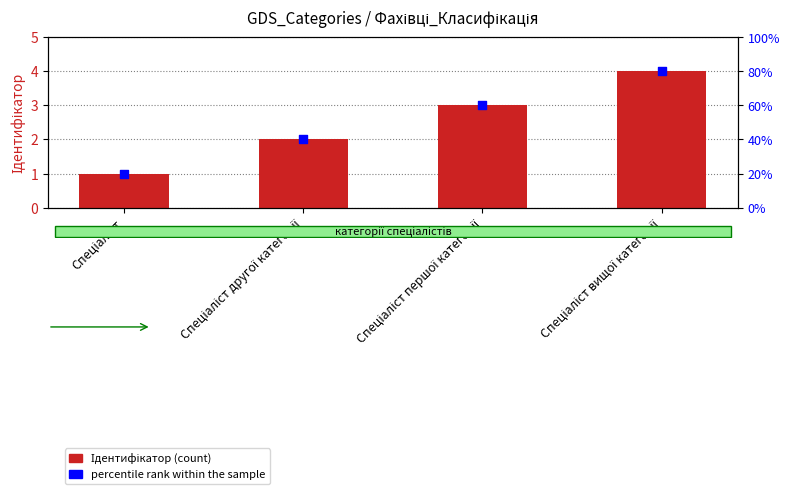

At how many categories does at least one series exceed 2?

2